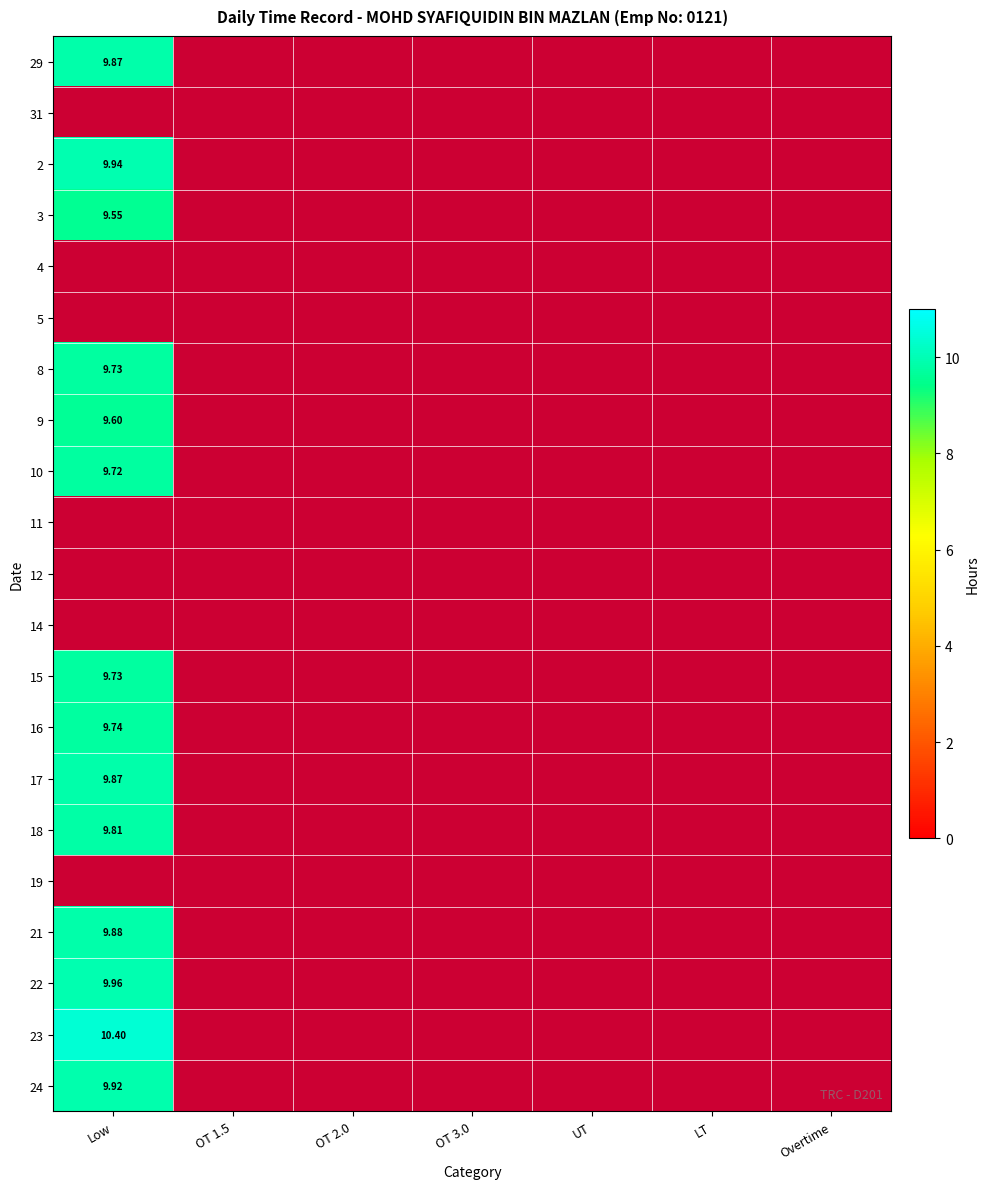

Which category has the lowest value in the 14 series?

Low